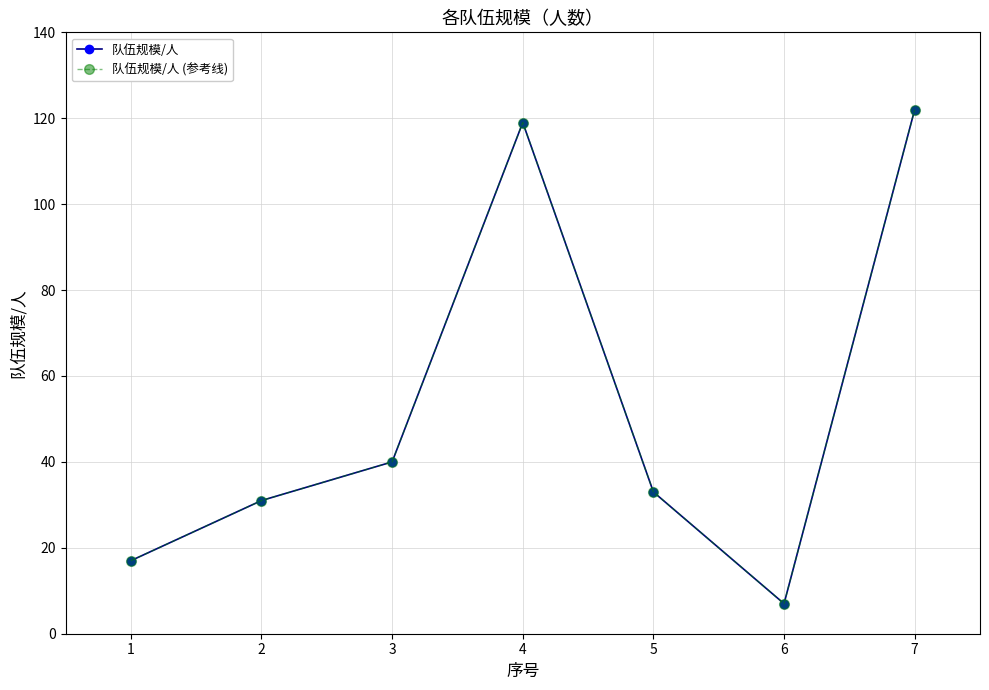

Is this an area chart (filled region under the line)?

No